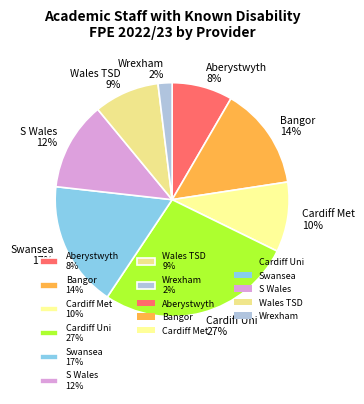

True or false: Swansea 17% accounts for 25% of the total.

False